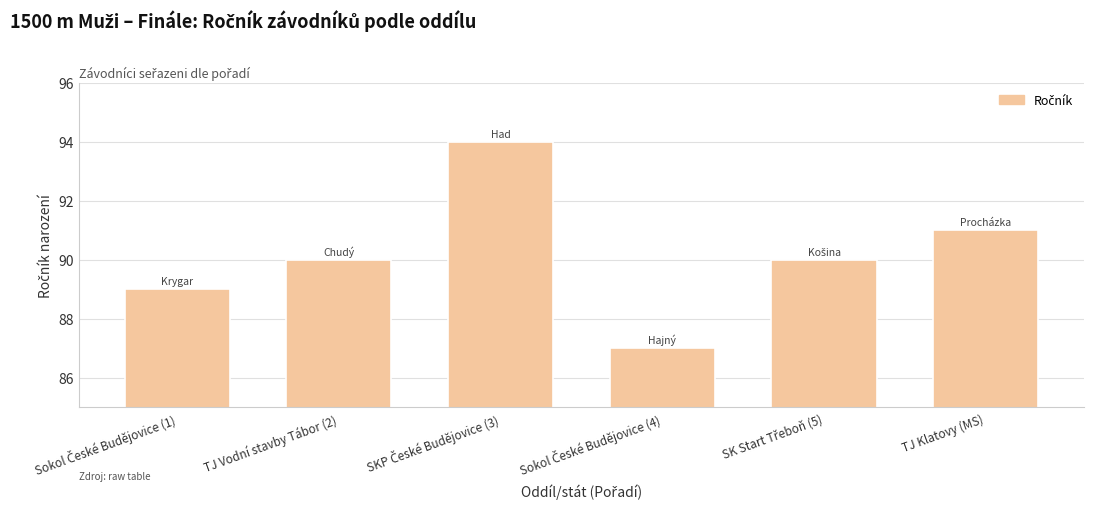

What is the approximate value at TJ Vodní stavby Tábor (2)?

90